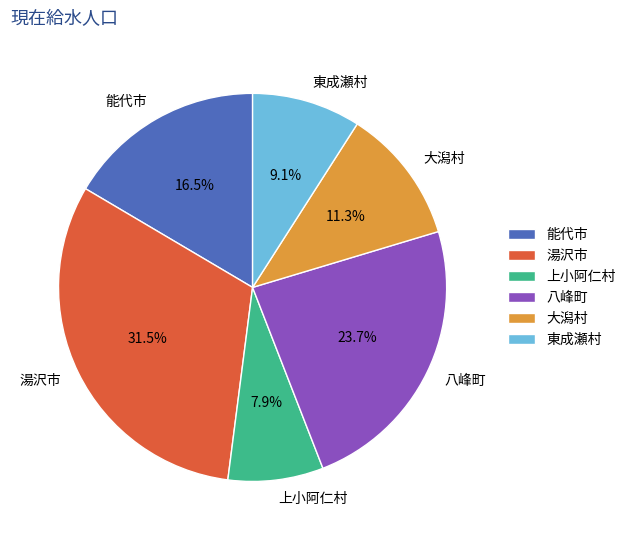

What percentage do 東成瀬村 and 能代市 together represent?

25.6%